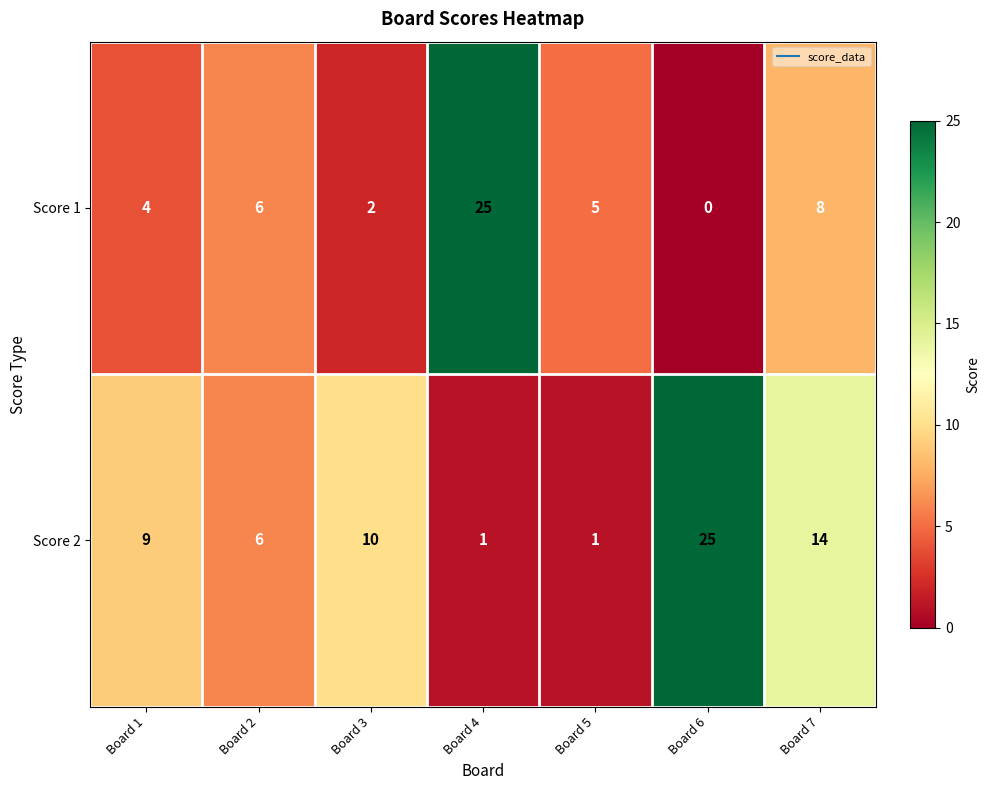

Which category has the lowest value across all series?

Board 6